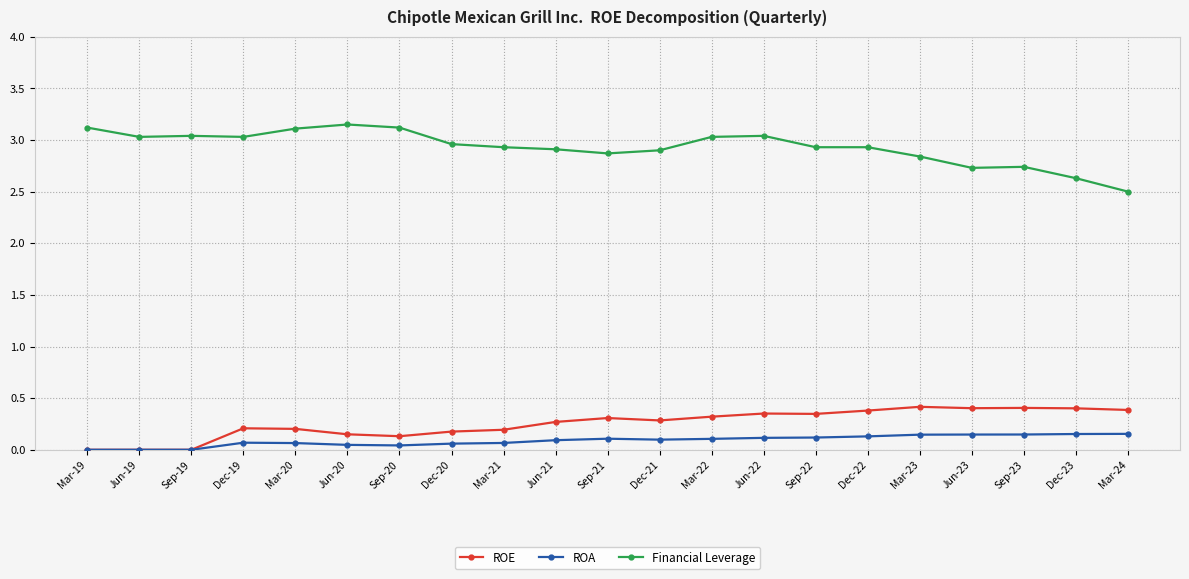

Rank the series by their maximum value, from highest to lowest.

Financial Leverage, ROE, ROA